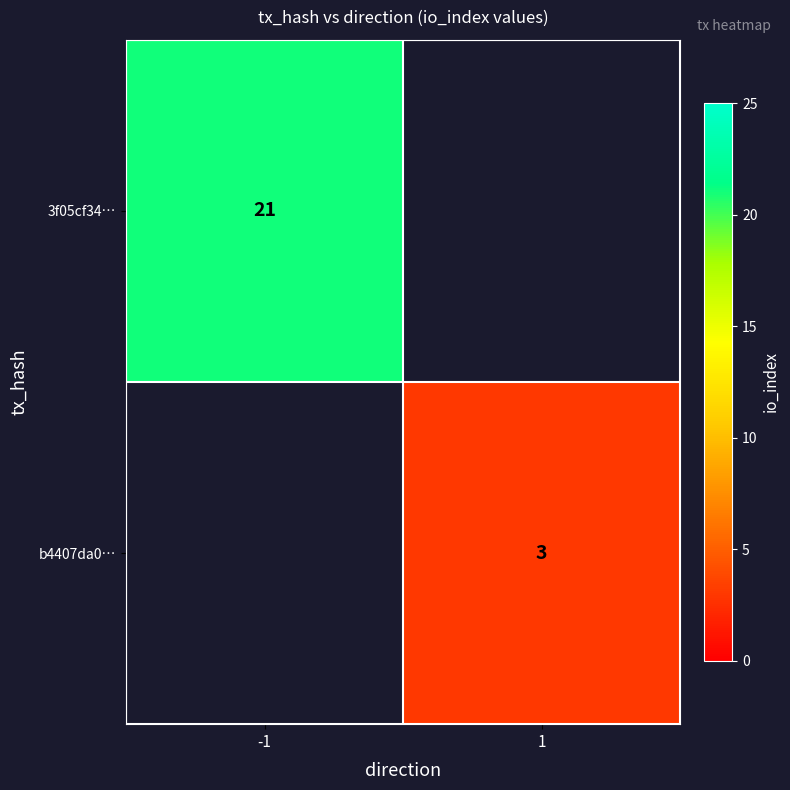

Is it true that b4407da0… equals 3 at 1?

True